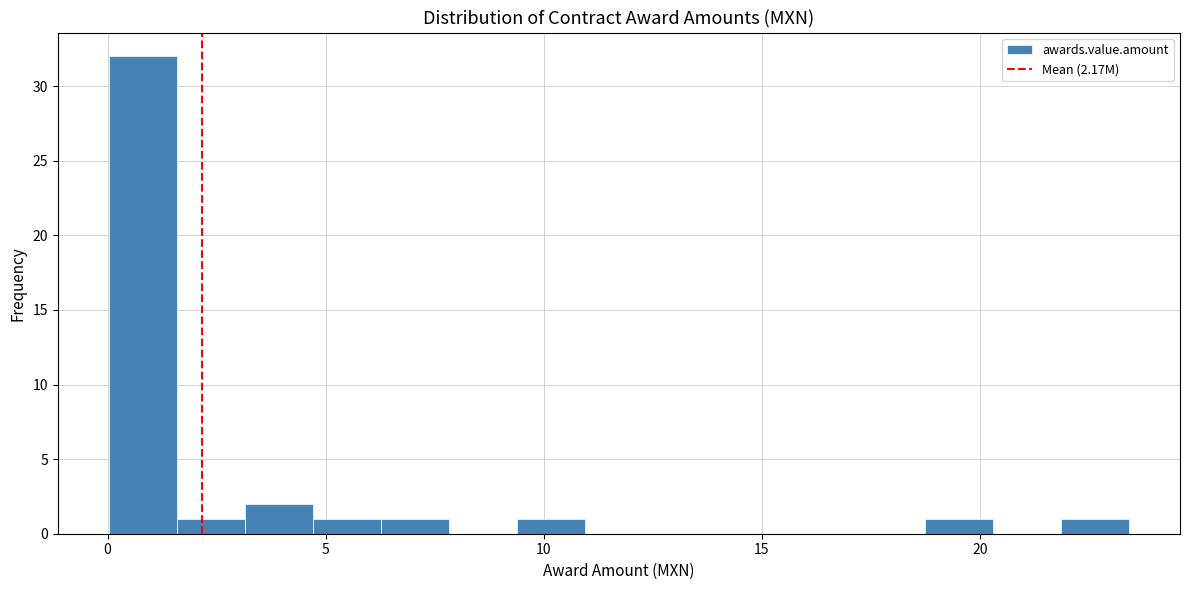

Around what value on the x-axis is the tallest bar? Give the approximate position of its centre, as read against the axis.

1.0